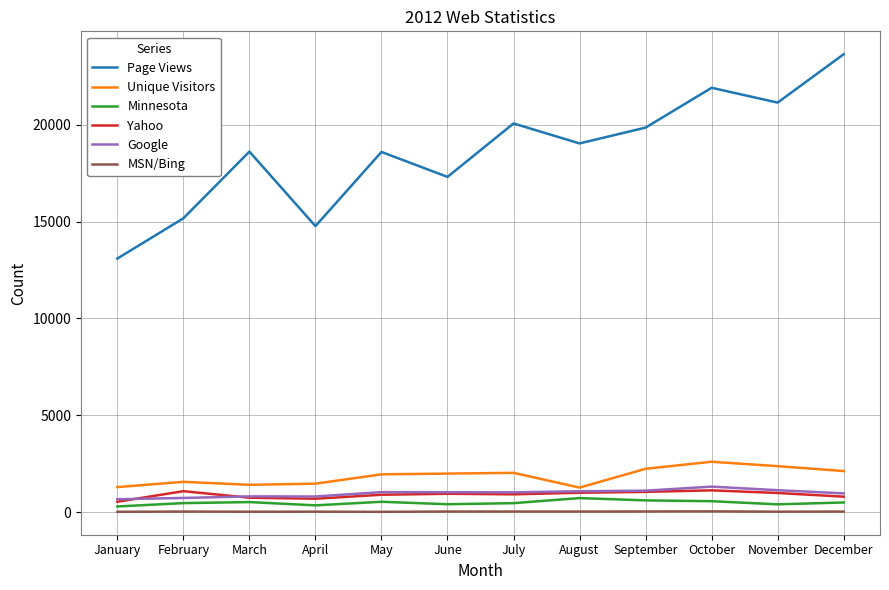

Between March and September, which series saw the biggest shift?

Page Views